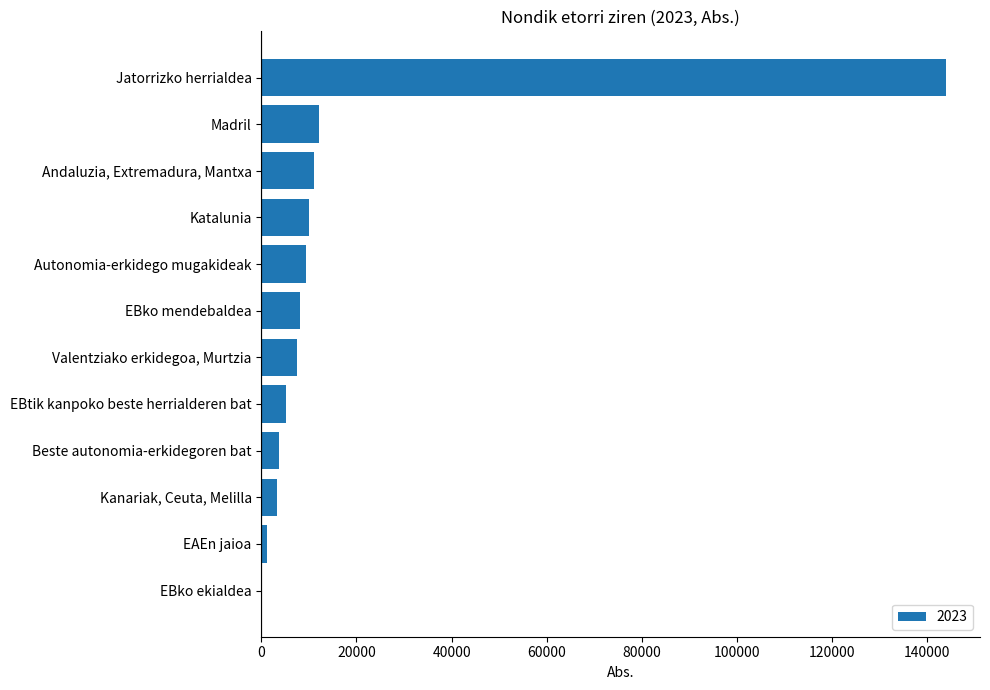

Between Valentziako erkidegoa, Murtzia and Katalunia, which is larger?

Katalunia